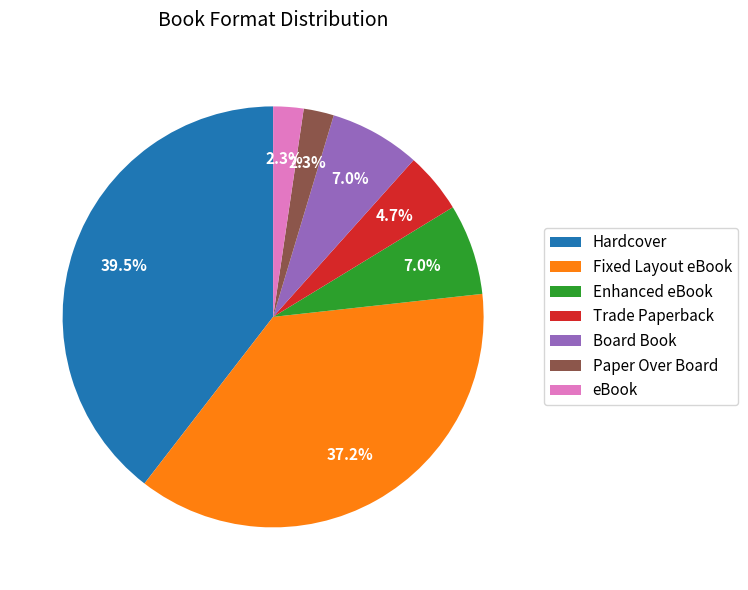

Approximately how many times larger is the value at eBook compared to Board Book?

0.3